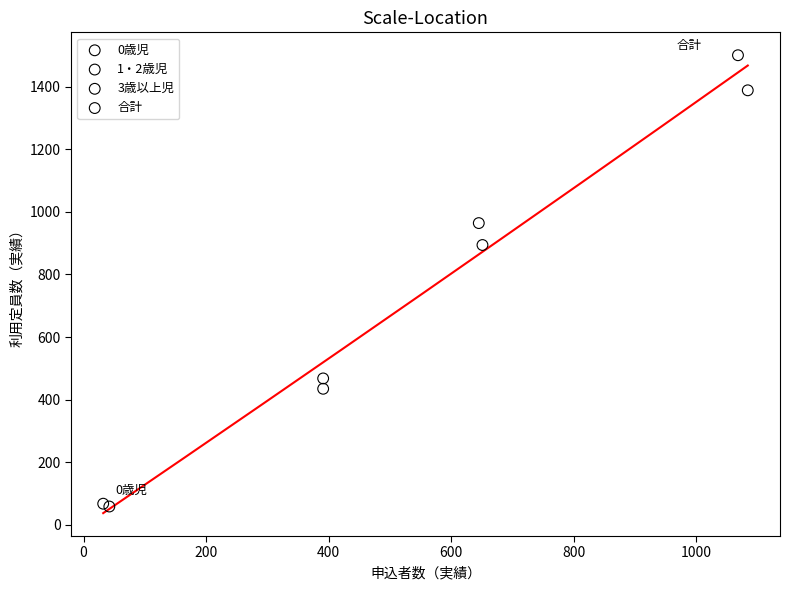

Which series has the widest spread of Y values?

合計